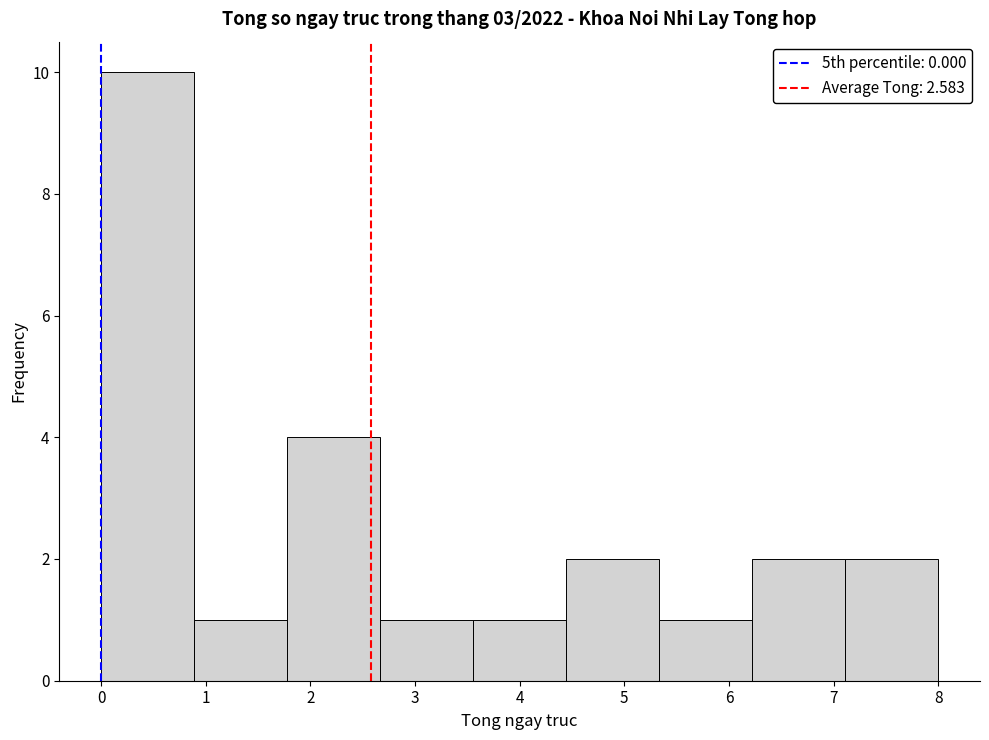

How tall is the bar that spans 0.9 to 1.8 on the x-axis? Neither the bar edges nor the heights are printed on the chart, so give them approximately, as read against the axes.

1